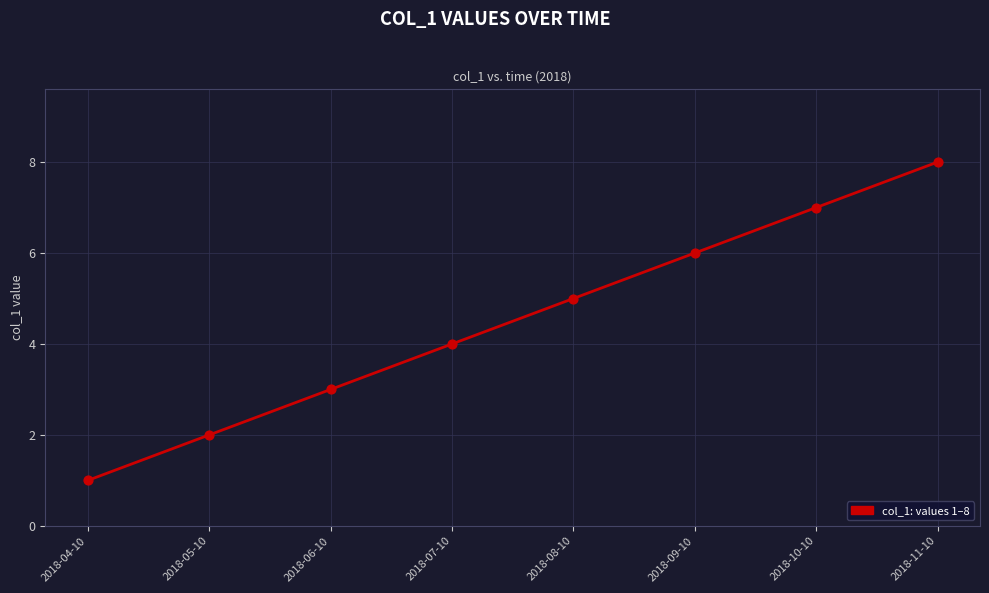

What is the ratio of the value at 2018-05-10 to the value at 2018-06-10?

0.7